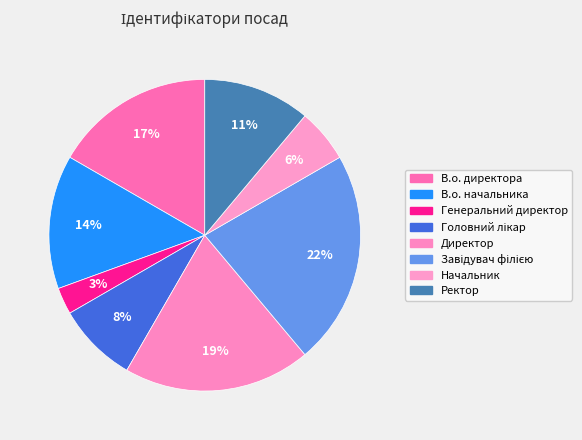

To the nearest percent, what is the average slice percentage?

12%